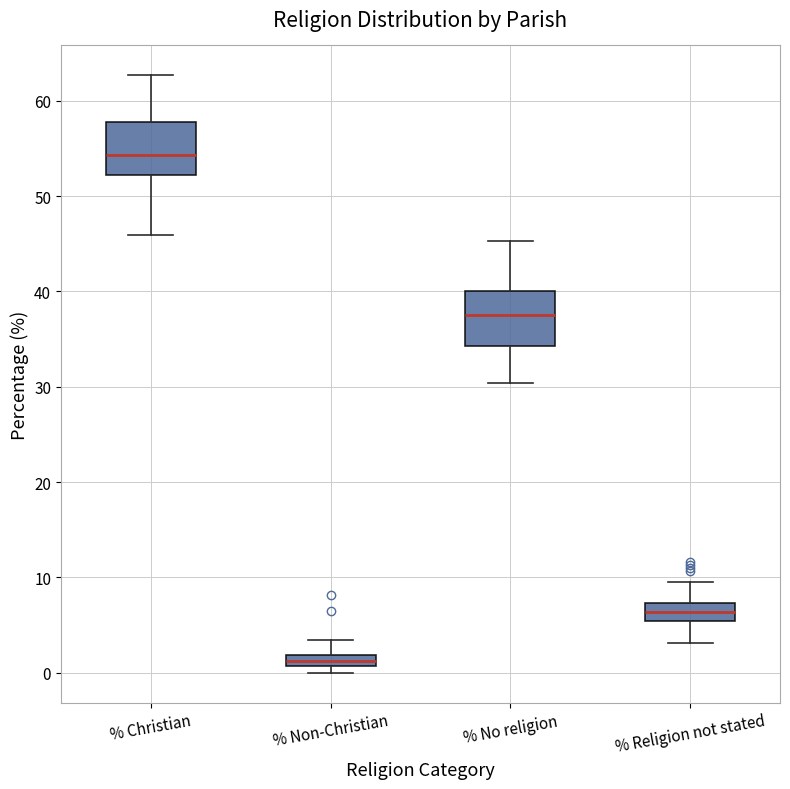

Where is the lower edge of the box for % Non-Christian on the y-axis? The values are not printed on the chart, so give them approximately, as read against the axis.

1